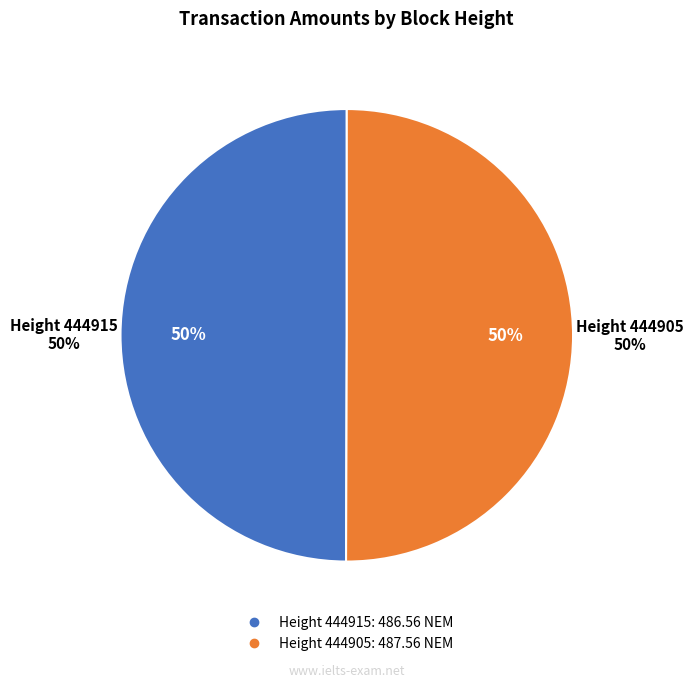

To the nearest percent, what is the combined percentage of 444905 and 444915?

100%